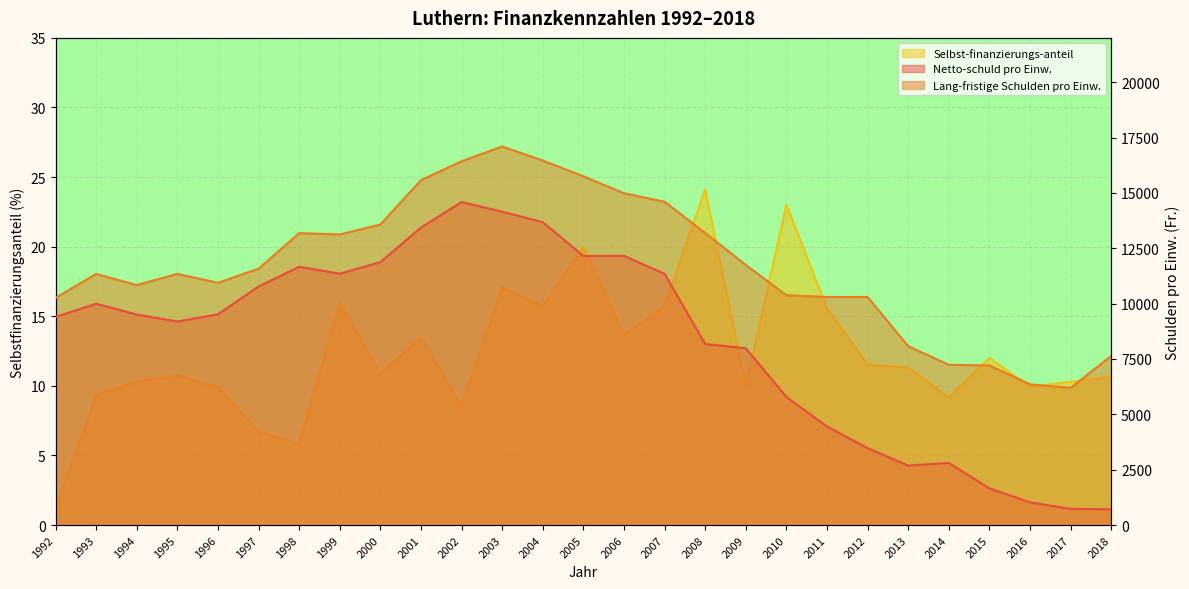

How many interior local valleys does the Netto-schuld pro Einw. series have?

4